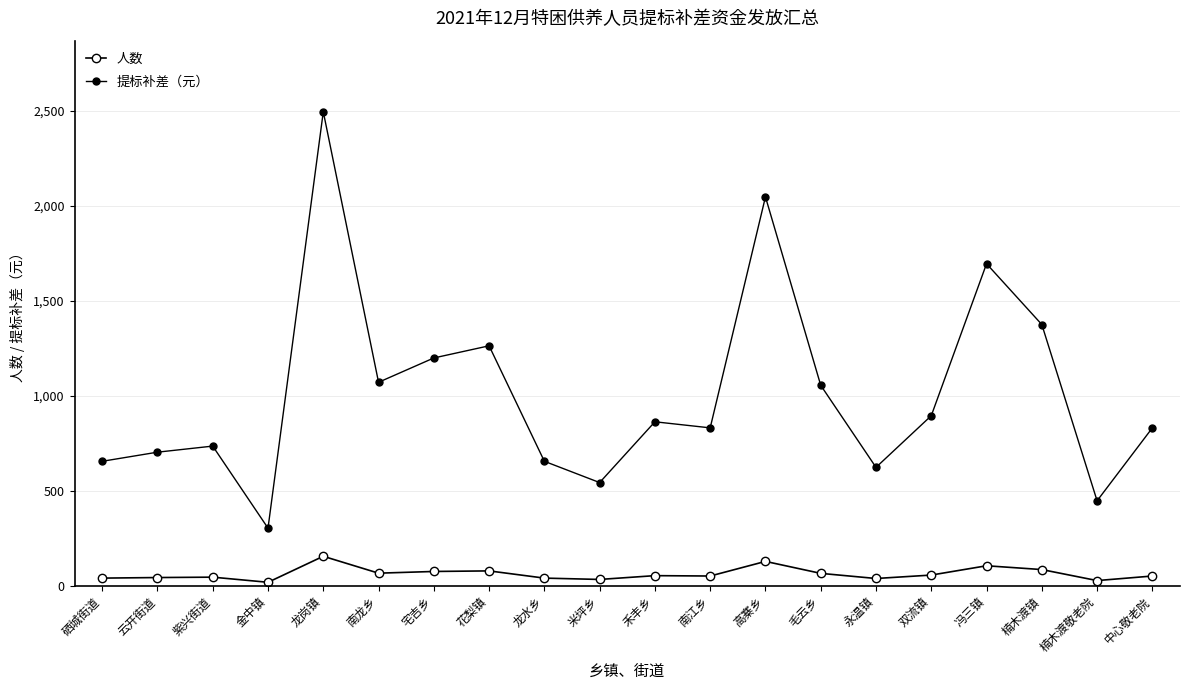

Does the chart have visible grid lines?

Yes